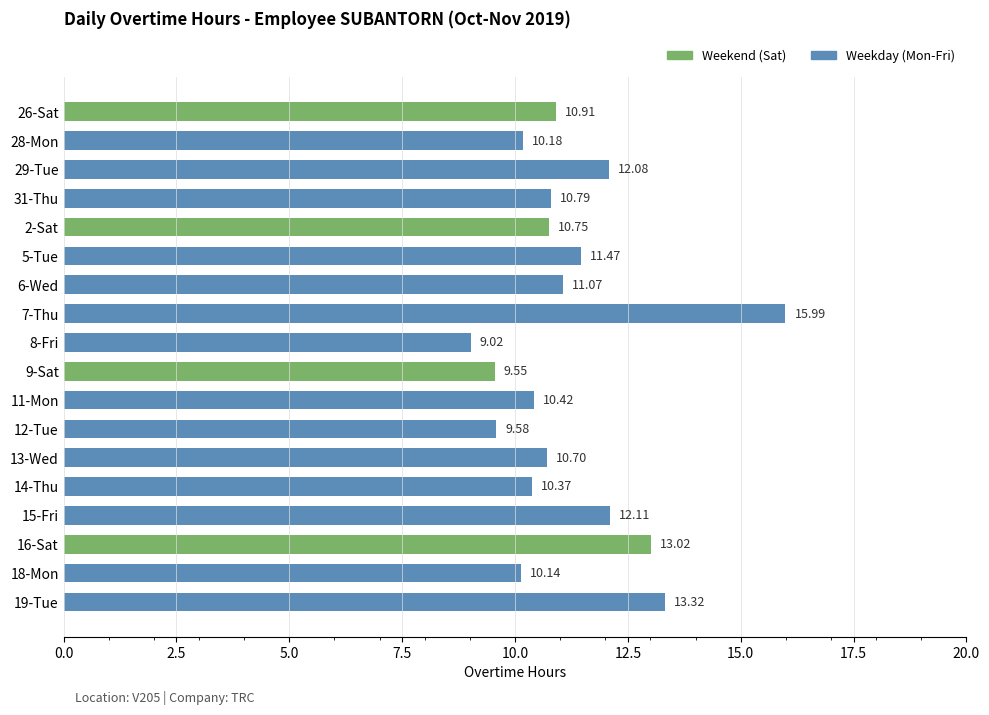

What is the difference between the maximum and minimum values?

7.0